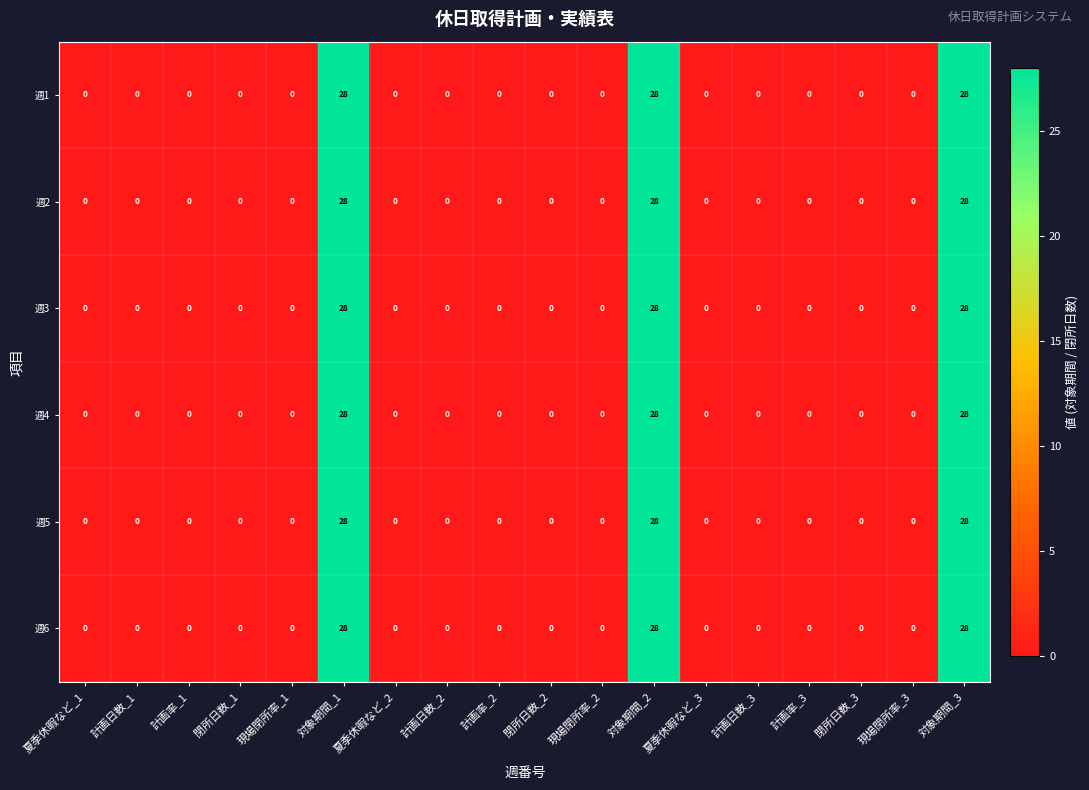

What is the difference between the maximum and second lowest values in the 週6 series?

28